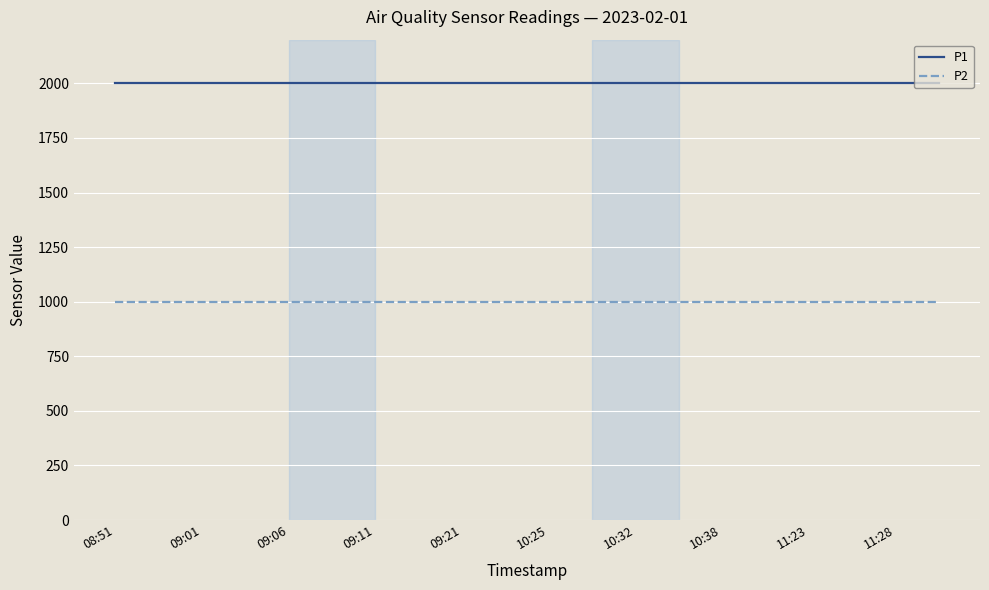

What is the greatest value displayed?

1999.9